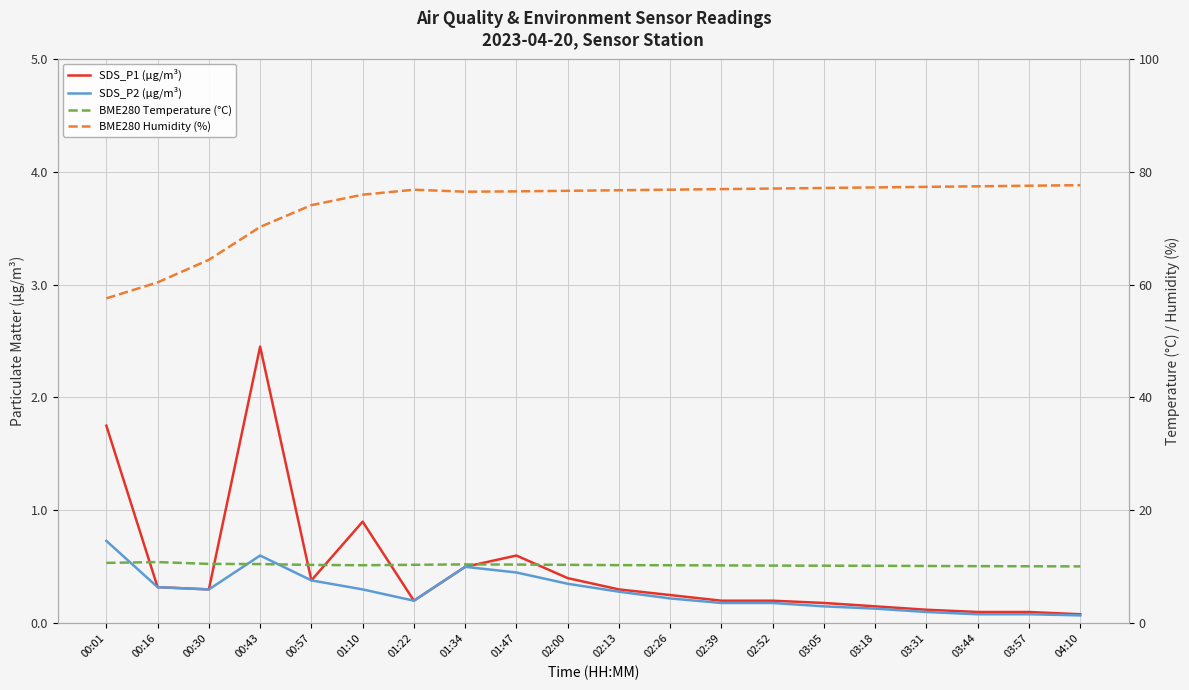

True or false: BME280 Temperature (°C) has a value of 10.2 at 03:18.

True